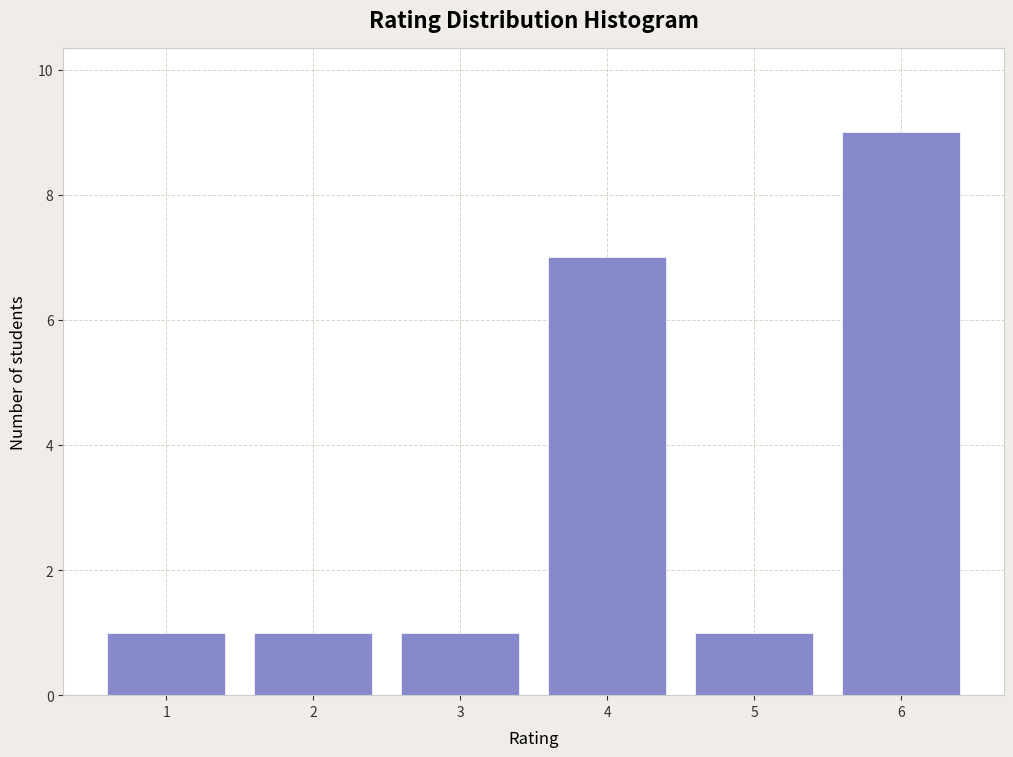

Reading left to right, list every bar in this chart as the range it spans on the x-axis followed by its height. The values are not printed on the chart, so give them approximately, as read against the axis.

0.5 to 1.5: 1
1.5 to 2.5: 1
2.5 to 3.5: 1
3.5 to 4.5: 7
4.5 to 5.5: 1
5.5 to 6.5: 9